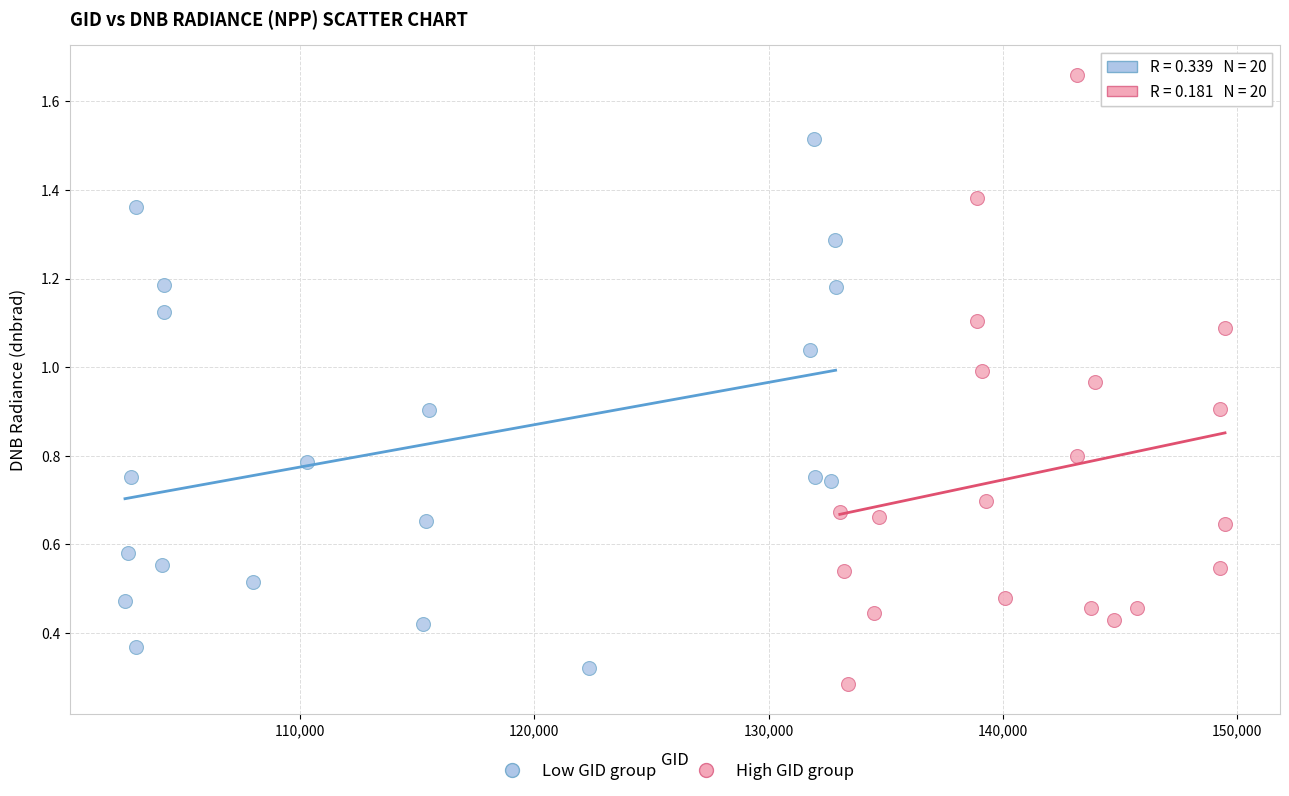

What are all the series names shown in the legend?

Low GID group, High GID group